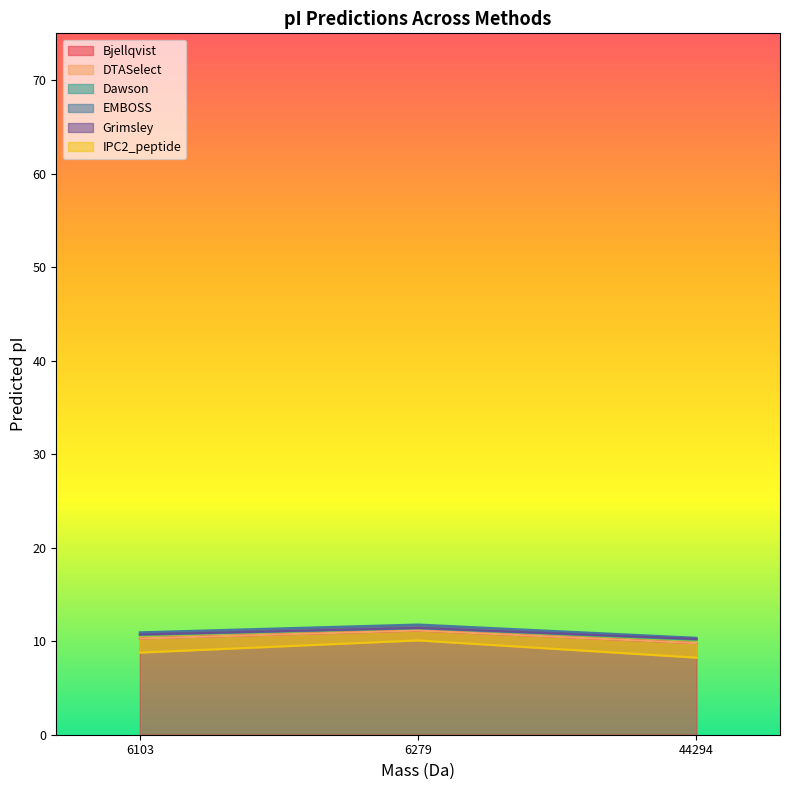

True or false: Bjellqvist has a value of 11.1 at 6279.

True